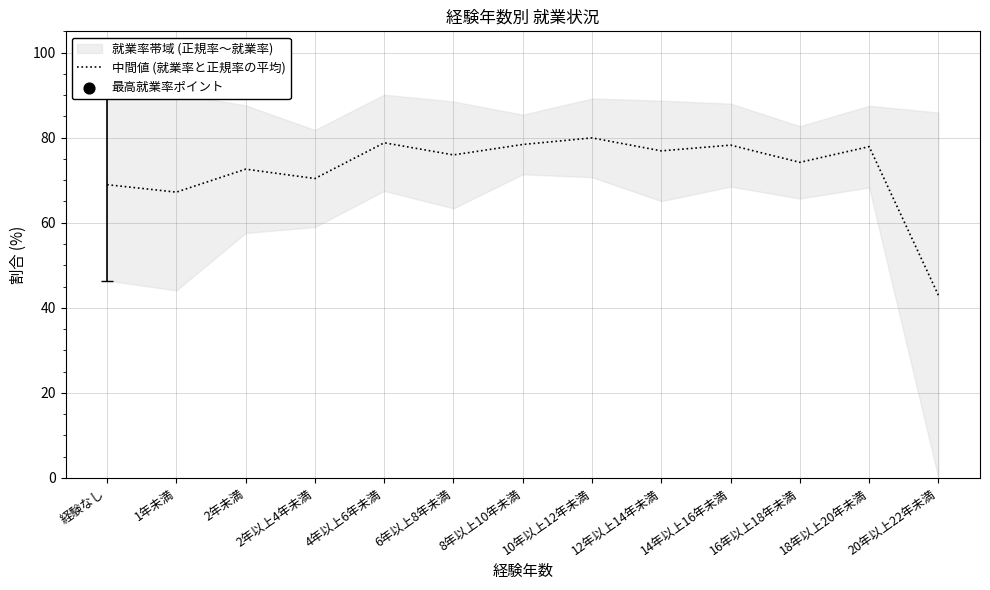

What is the change in value from 8年以上10年未満 to 16年以上18年未満?

-4.2